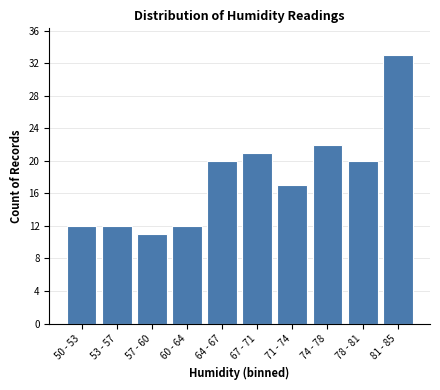

Reading right to left, transcribe all the data shown in this chart.

33	20	22	17	21	20	12	11	12	12